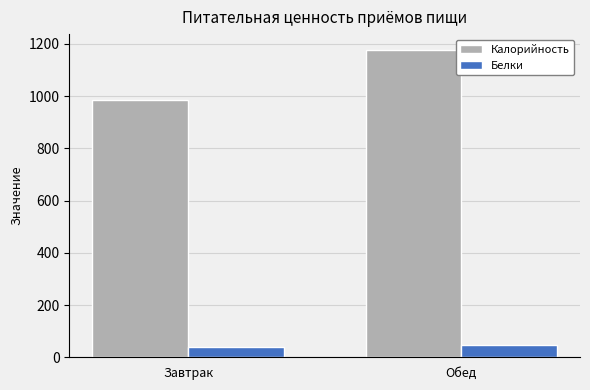

What is the label of the 2nd bar from the left?

Обед